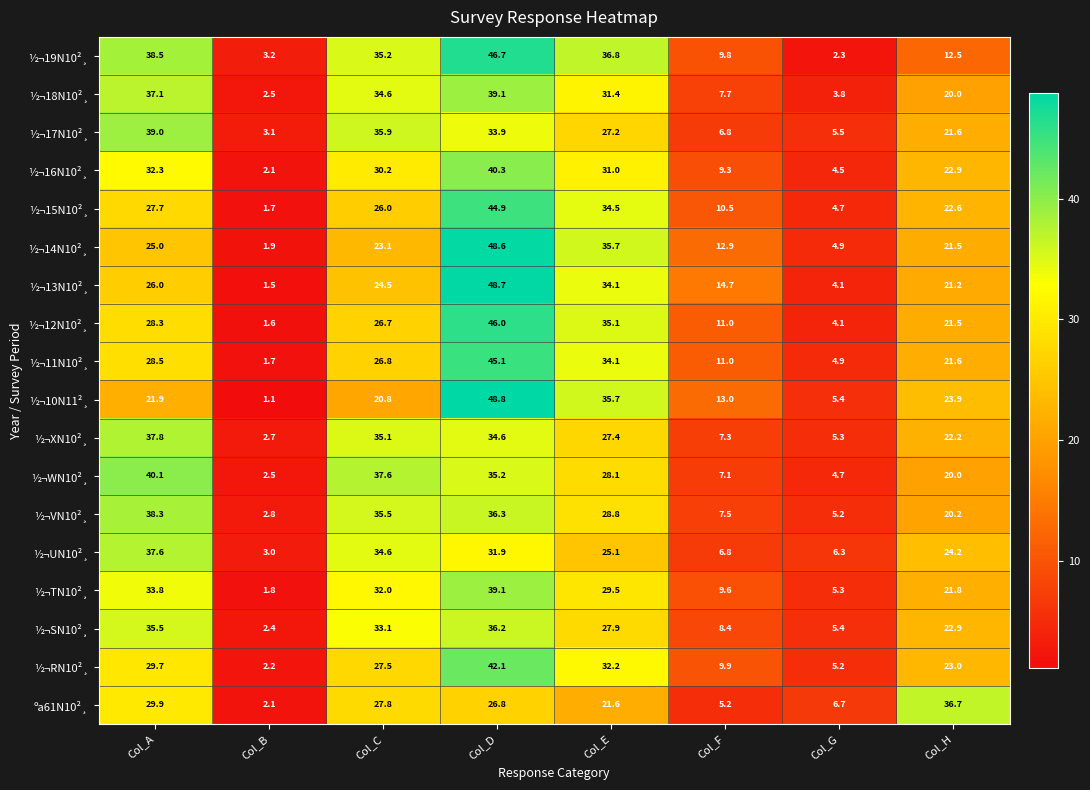

Is it true that ½¬18N10²¸ equals 20.0 at Col_H?

True